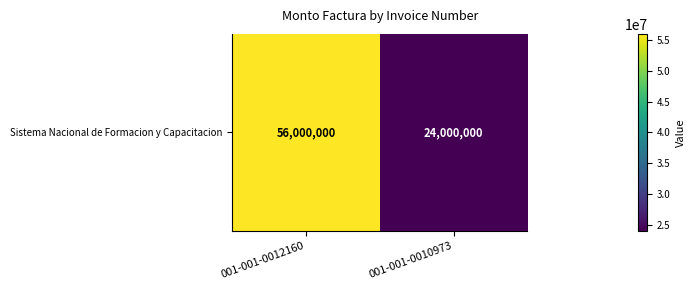

What is the sum of all values?

80000000